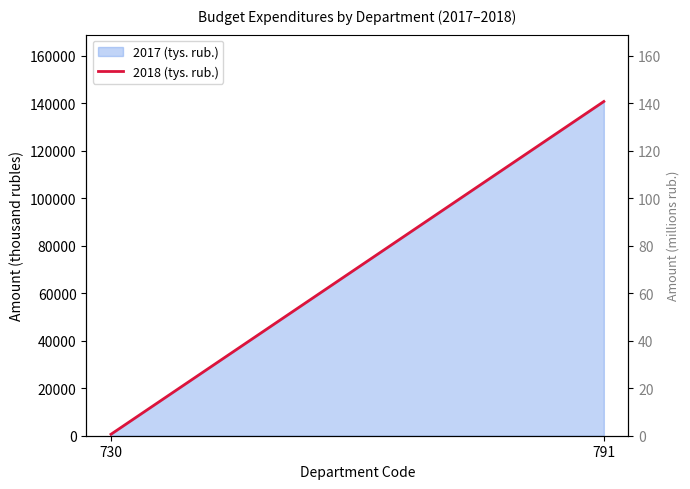

The chart shows a value of 48069.6 at 791. True or false?

False